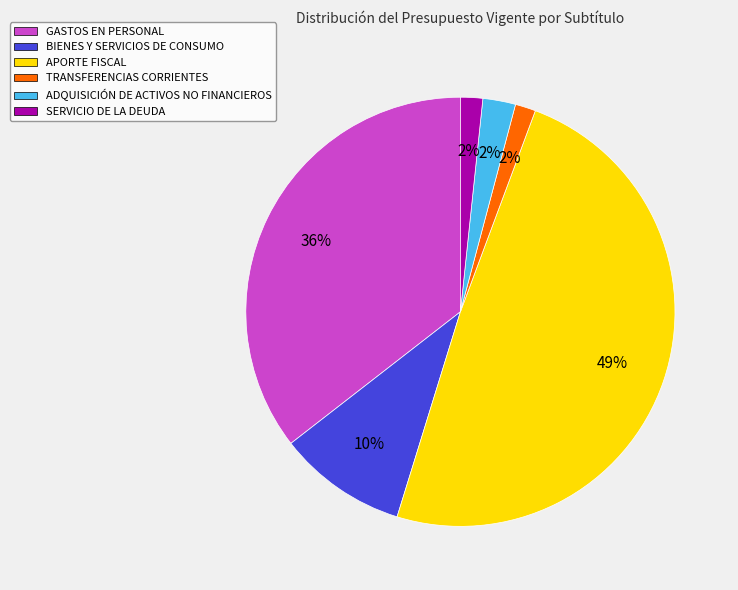

Which category has the biggest portion of the pie?

APORTE FISCAL